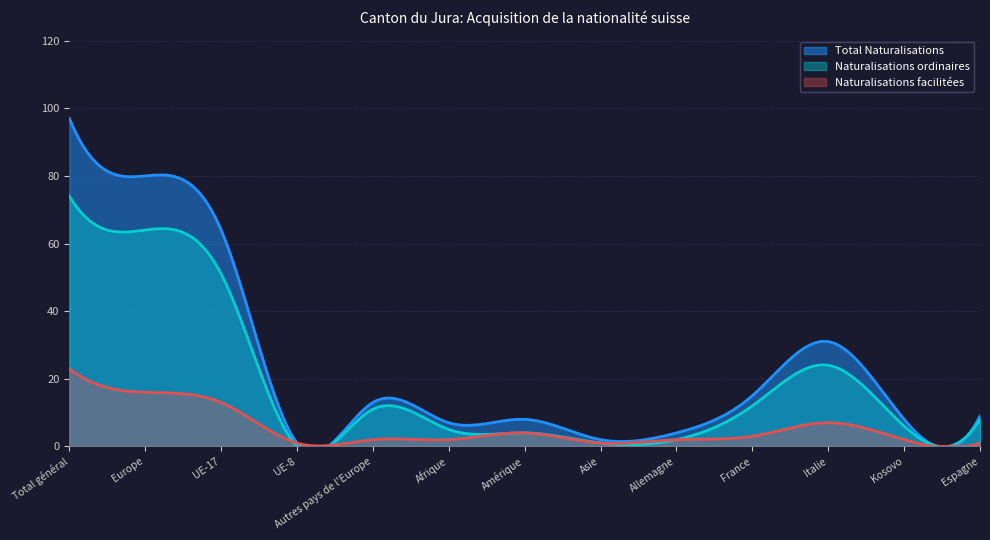

Which series has the largest range (max minus min)?

Total Naturalisations